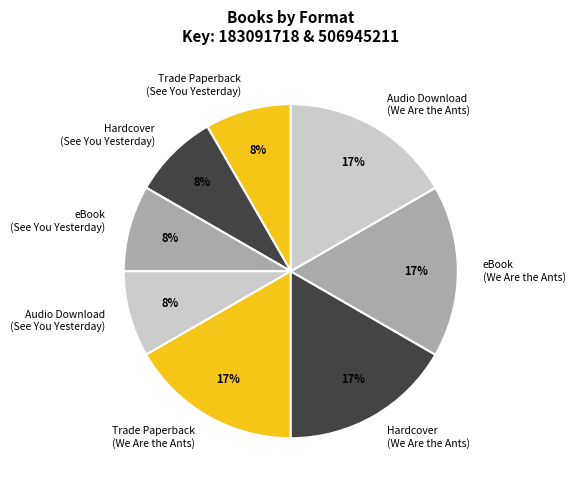

True or false: eBook (We Are the Ants) accounts for 28% of the total.

False